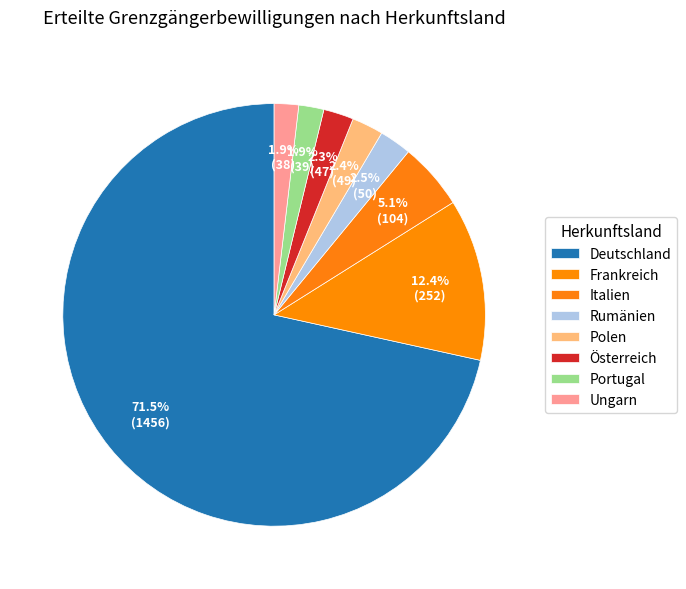

To the nearest percent, what is the combined percentage of Polen and Ungarn?

4%